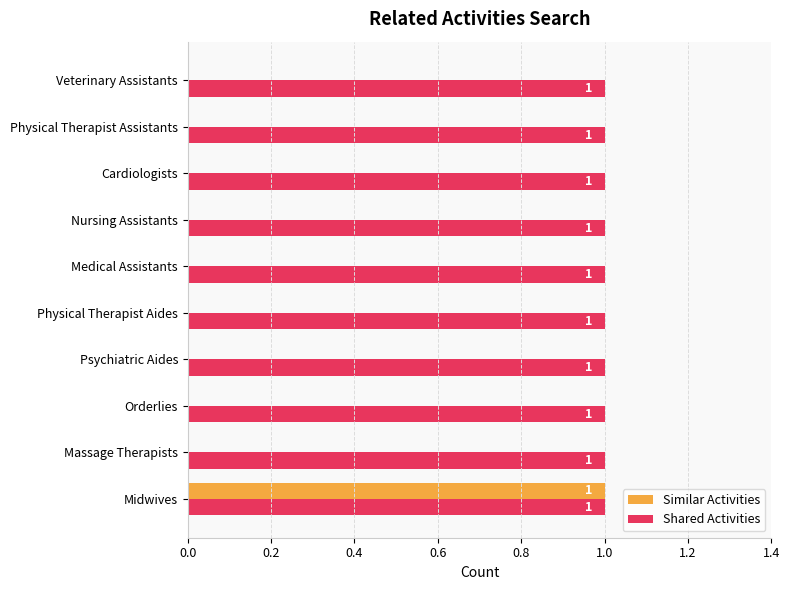

What are all the series names shown in the legend?

Similar Activities, Shared Activities